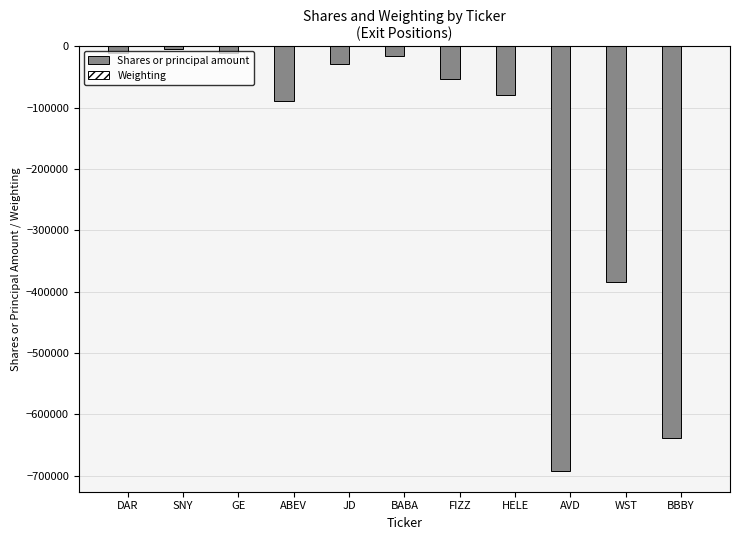

Which series changed the most between BABA and WST?

Shares or principal amount